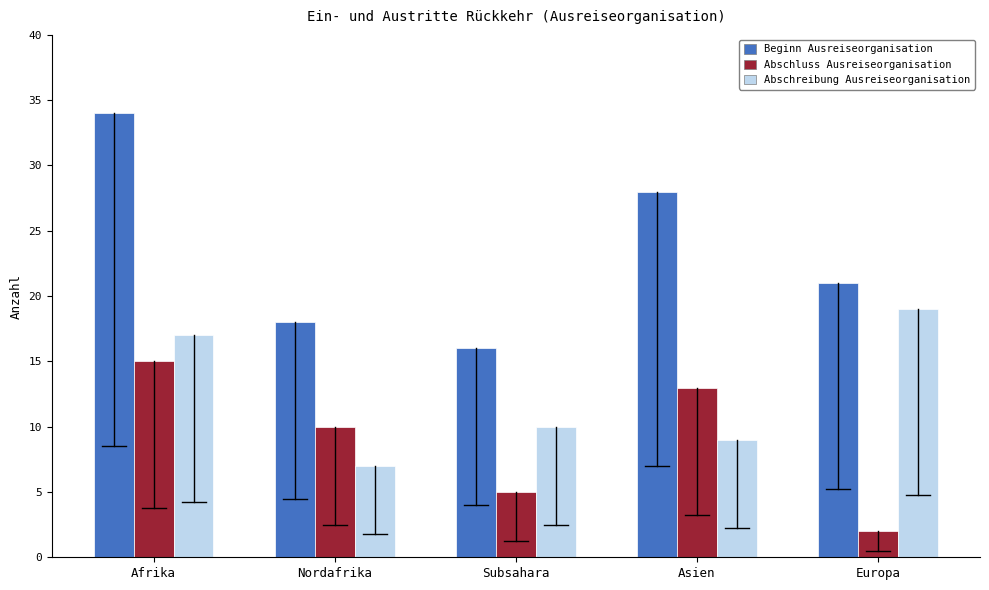

Reading left to right, what are all the values shown in this chart?

Beginn Ausreiseorganisation: 34	18	16	28	21
Abschluss Ausreiseorganisation: 15	10	5	13	2
Abschreibung Ausreiseorganisation: 17	7	10	9	19